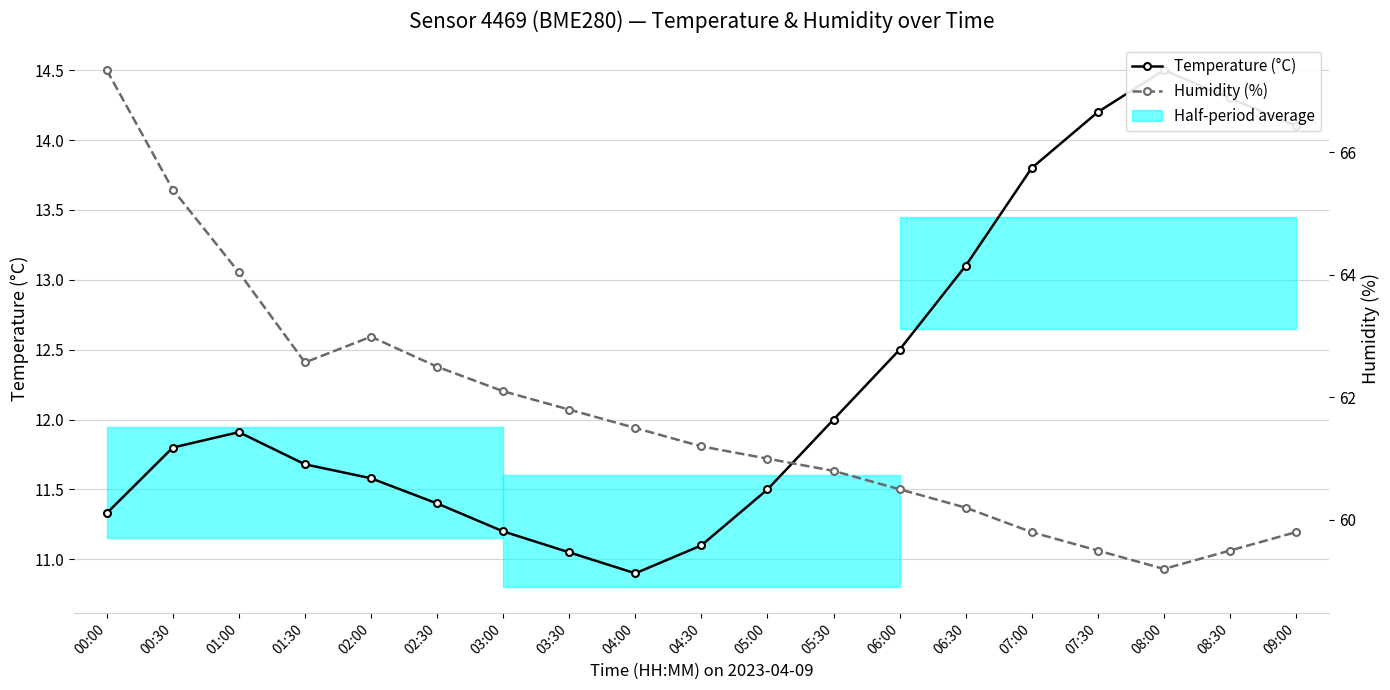

Is this an area chart (filled region under the line)?

No